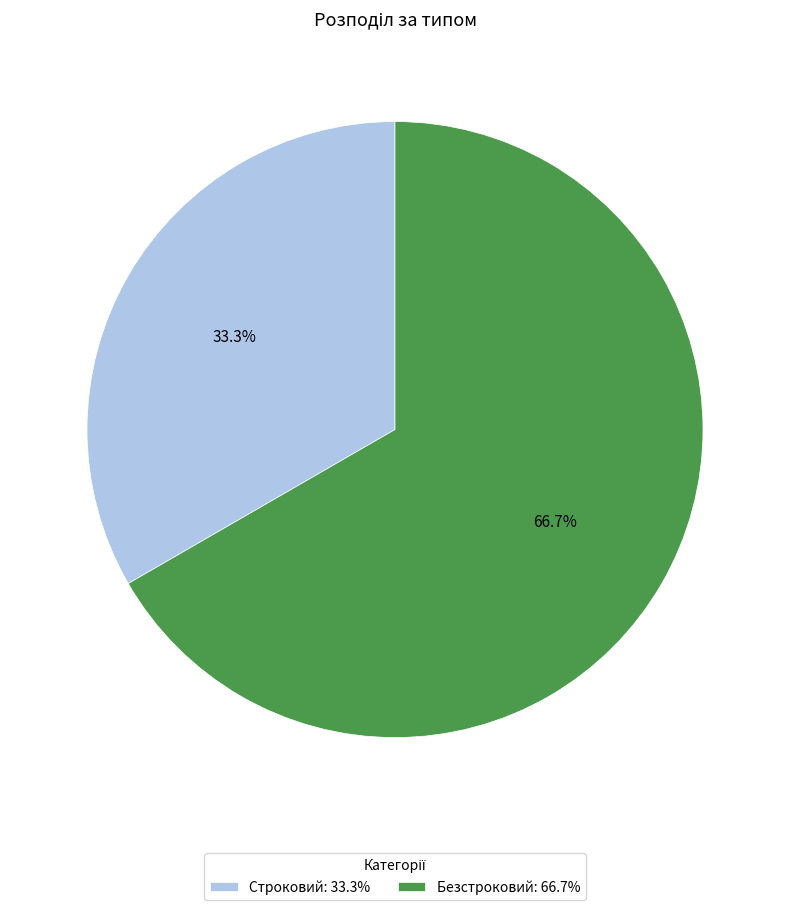

To the nearest percent, what is the difference between the largest and smallest slice percentages?

33%